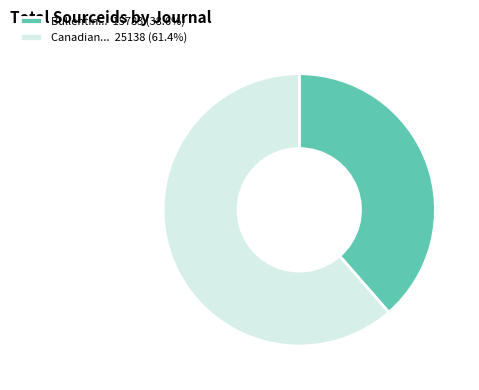

What is the ratio of the value at Canadian... 25138 (61.4%) to the value at Bullentin... 15783 (38.6%)?

1.6